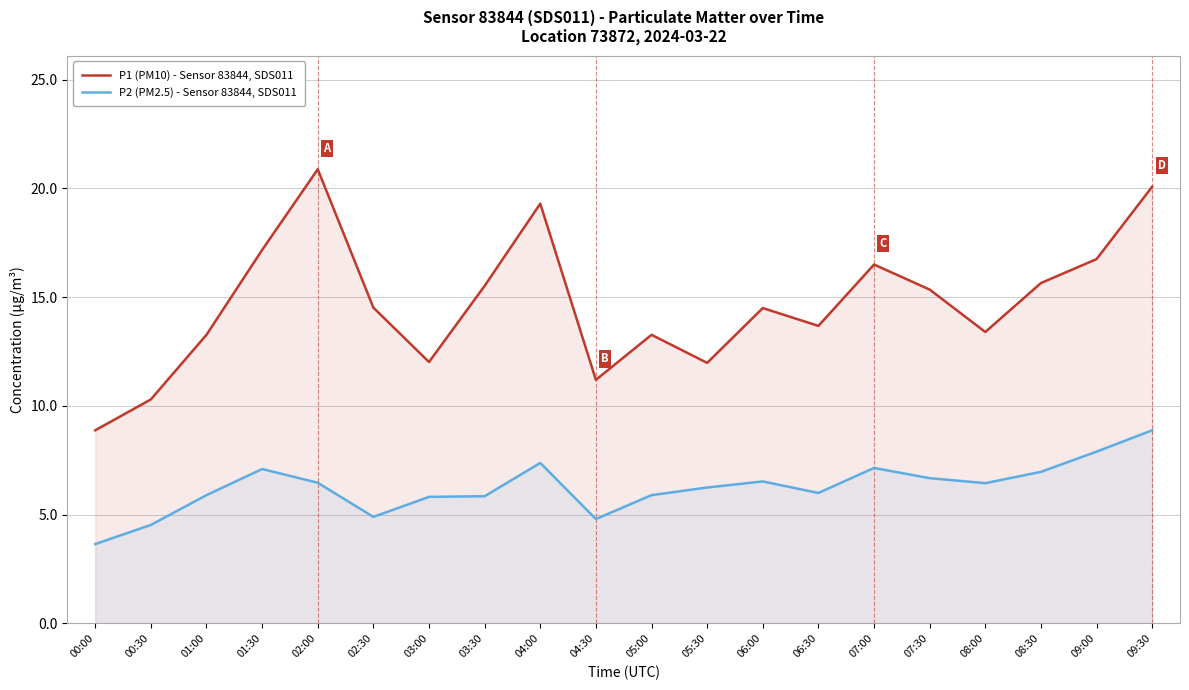

At which category is the sum across all series the highest?

09:30